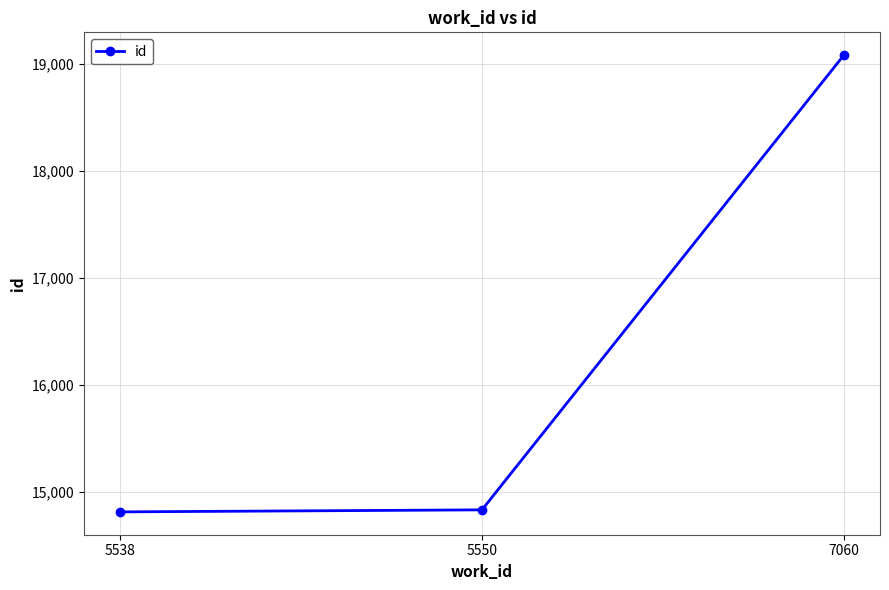

What is the maximum value shown in the chart?

19083